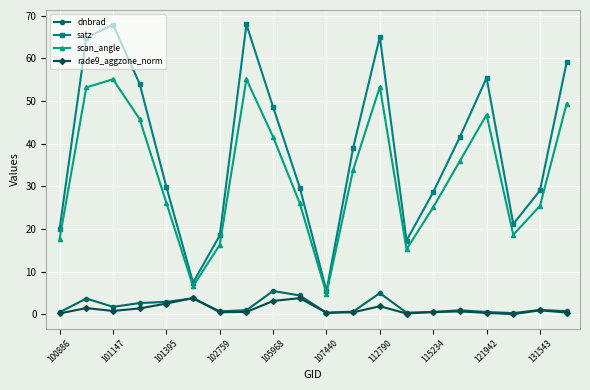

True or false: satz and scan_angle intersect in this chart.

False